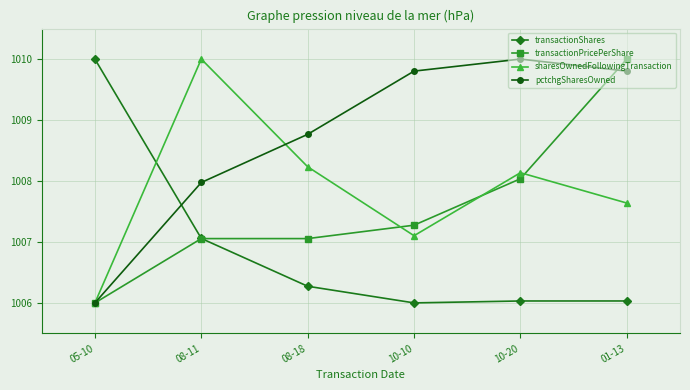

What is the difference between the highest and lowest values at 01-13?

4.0